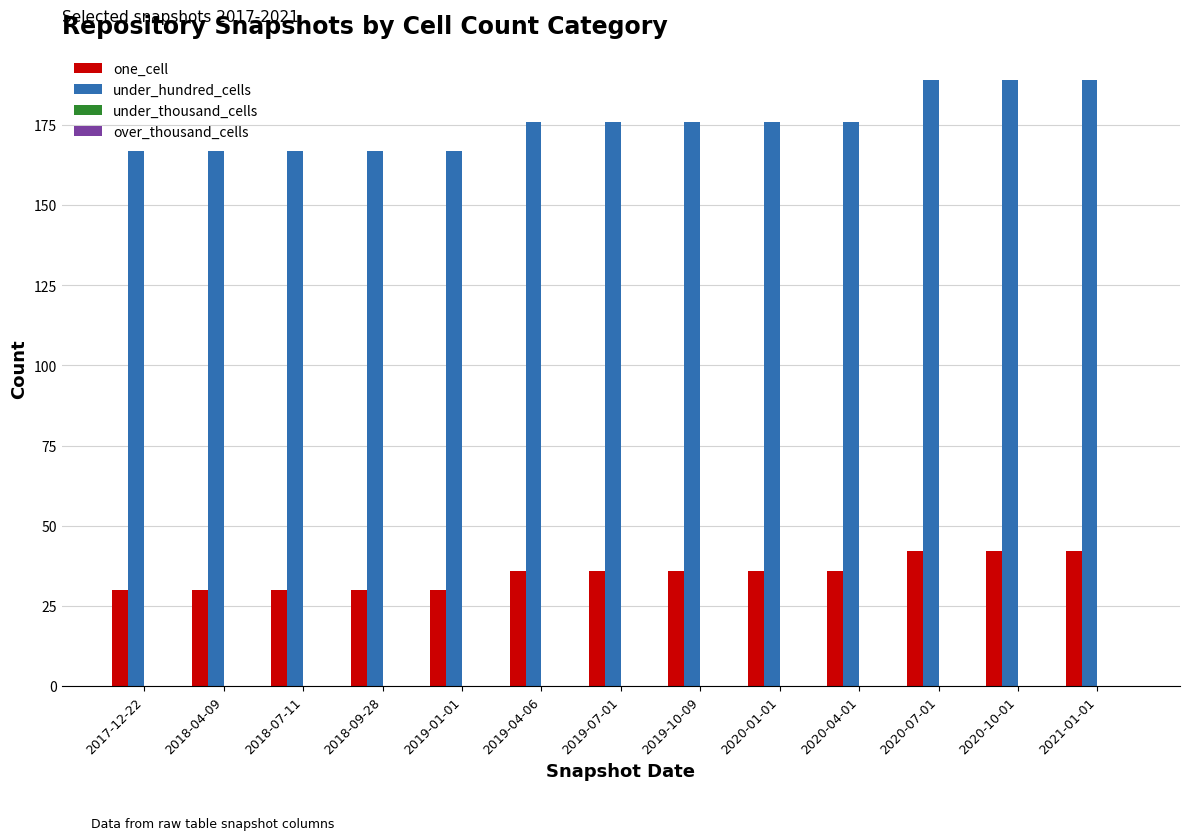

List the series in order of their peak value, highest first.

under_hundred_cells, one_cell